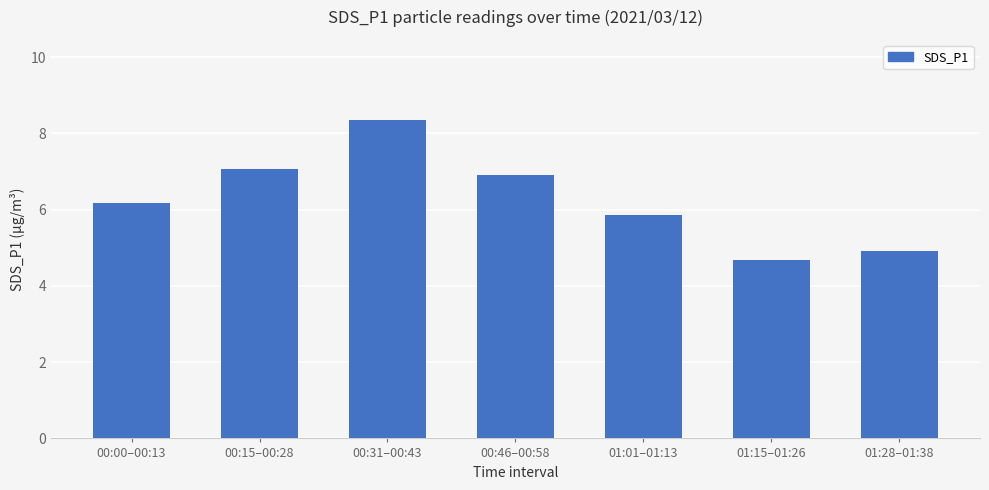

Rank the categories by value from highest to lowest.

00:31–00:43, 00:15–00:28, 00:46–00:58, 00:00–00:13, 01:01–01:13, 01:28–01:38, 01:15–01:26